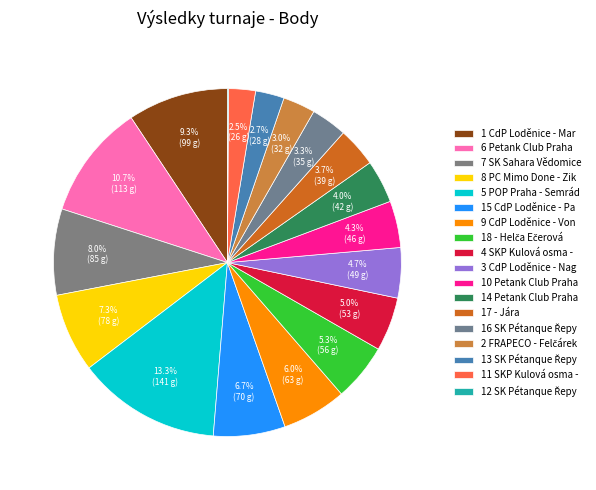

To the nearest percent, what percentage of the pie is 17 - Jára?

4%